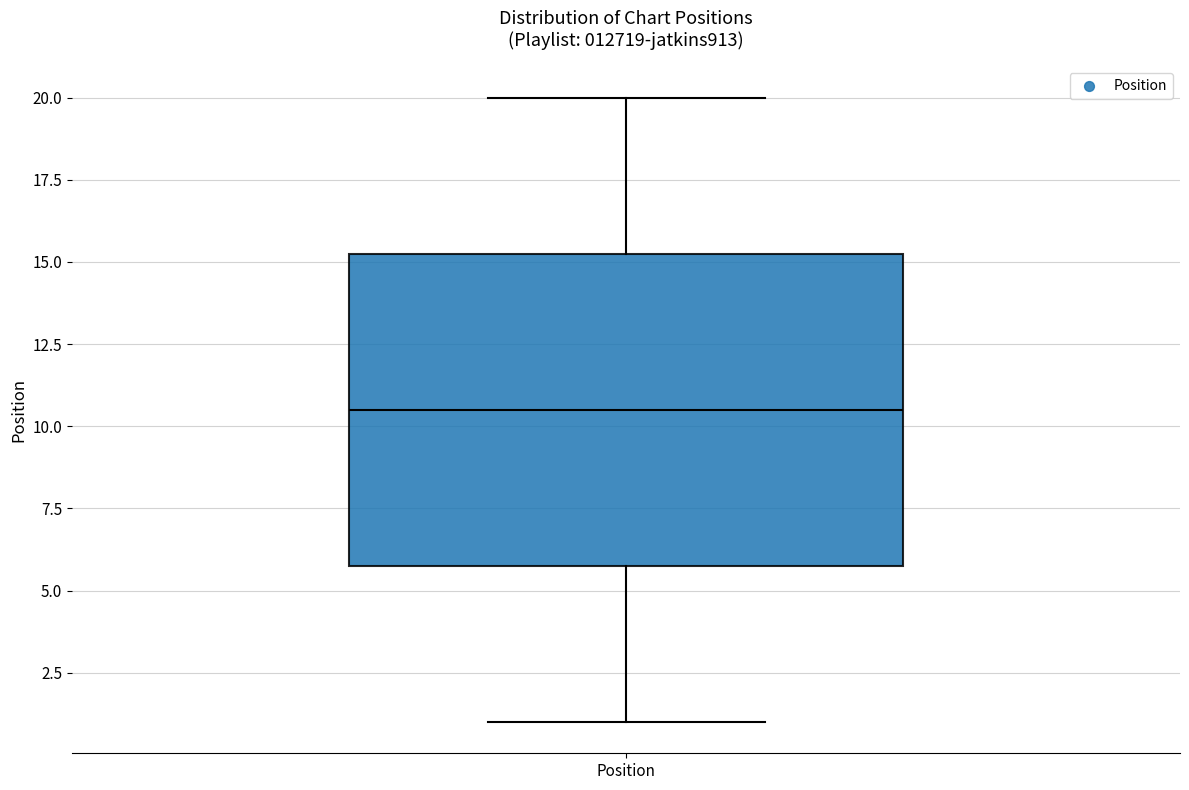

Read this box plot against the y-axis: the position of the median line, the range covered by the box, and the ends of both whiskers. The values are not printed on the chart, so give them approximately, as read against the axis.

median 10.5, box 6.0 to 15.5, whiskers 1.0 to 20.0